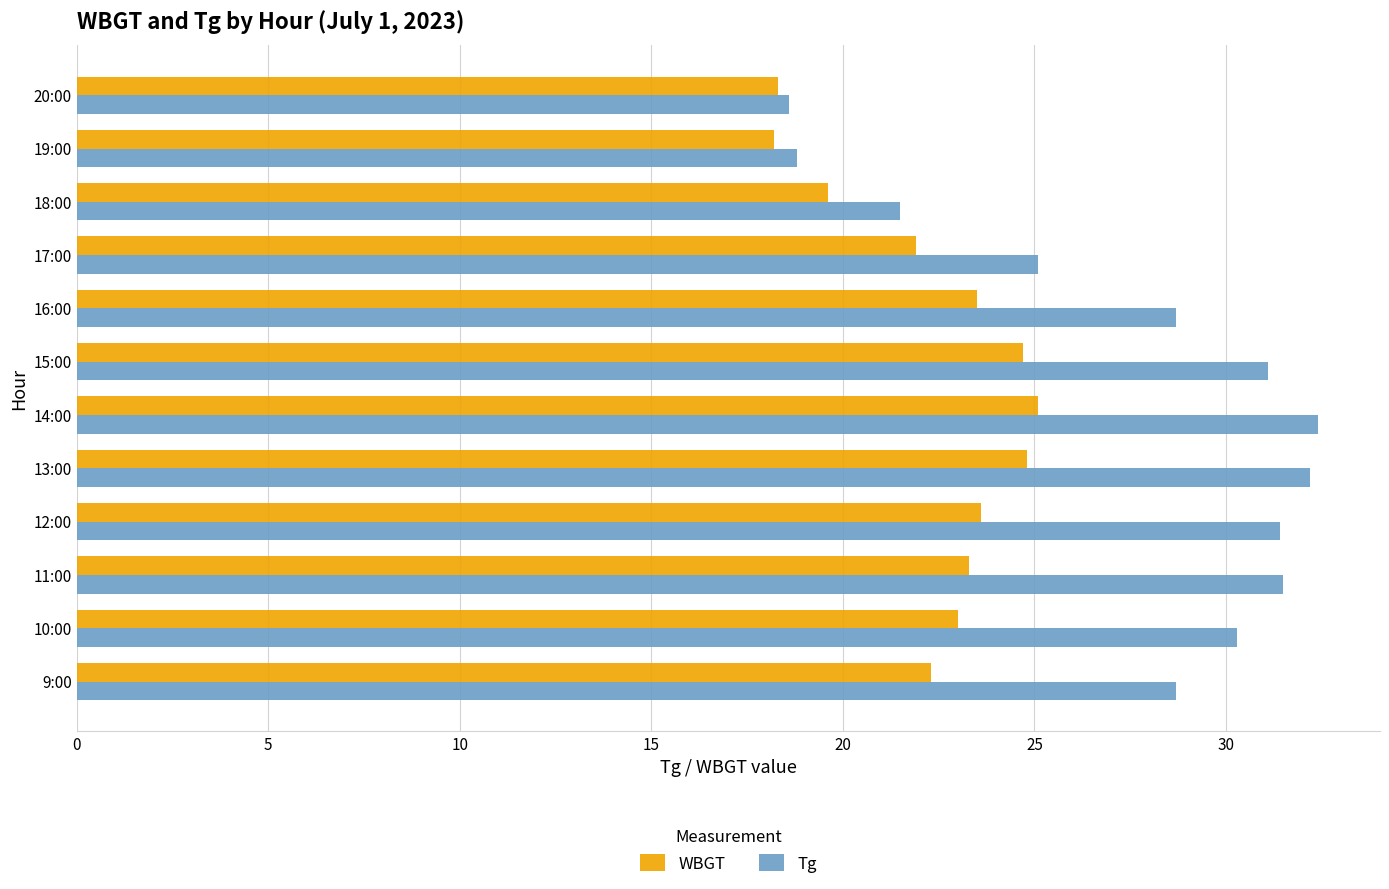

What is the difference between the second highest and second lowest values in the Tg series?

13.4